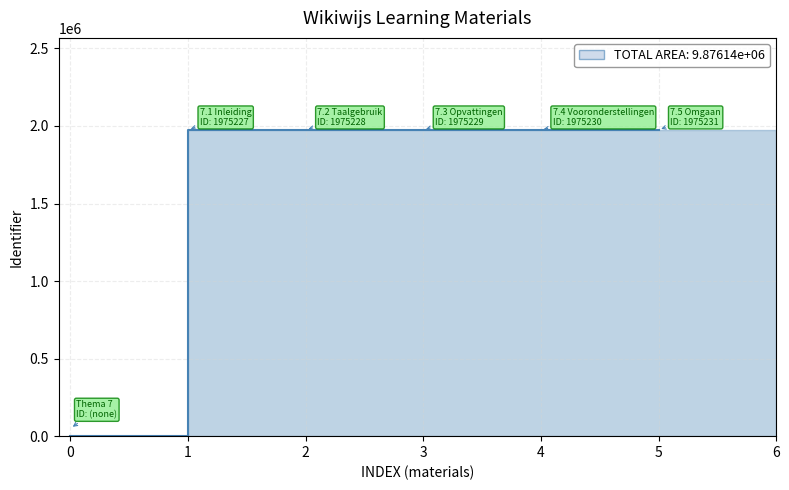

How many data points are above 1975229?

2